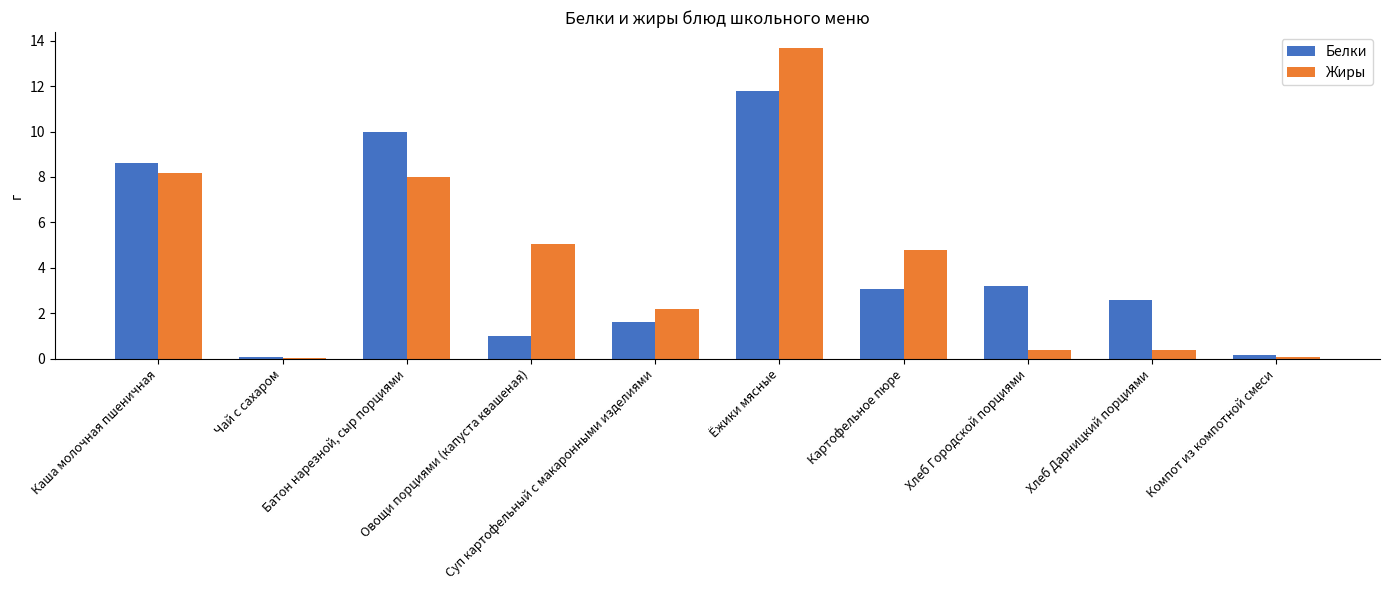

Is it true that Жиры equals 18.4 at Ёжики мясные?

False